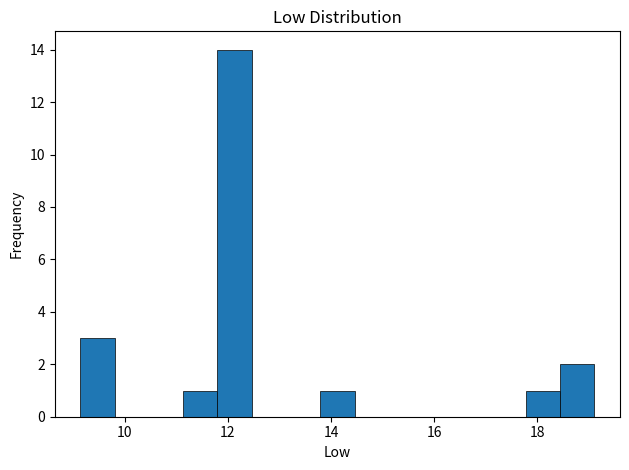

Around what value on the x-axis is the tallest bar? Give the approximate position of its centre, as read against the axis.

12.2